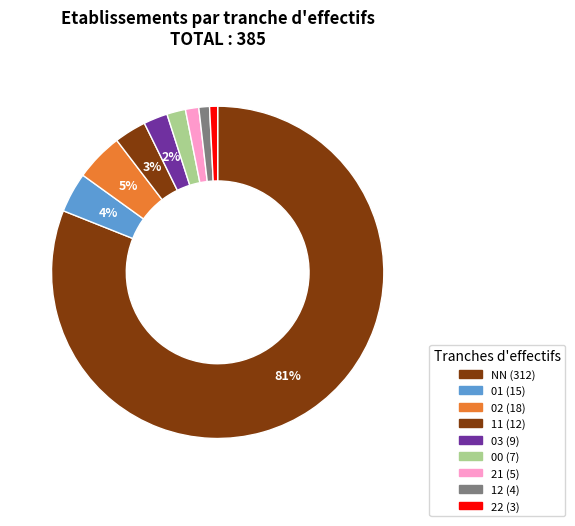

The 12 slice represents 1% of the pie. True or false?

True